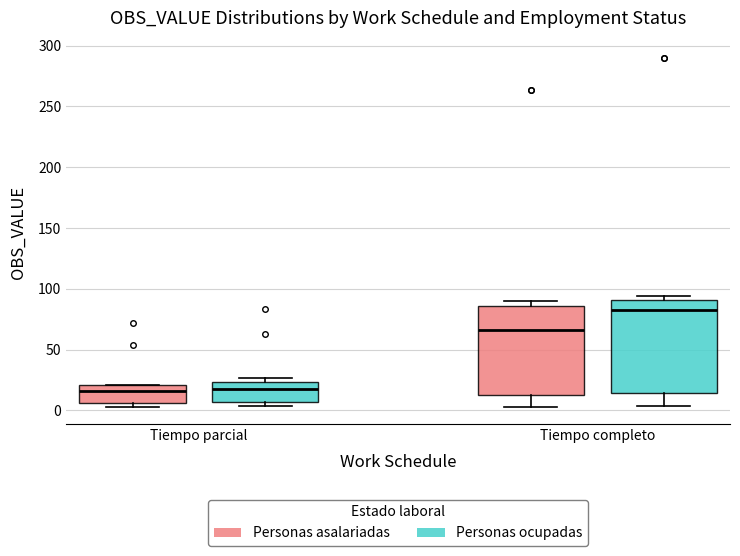

Which box has the highest median line?

Tiempo completo (Personas ocupadas)